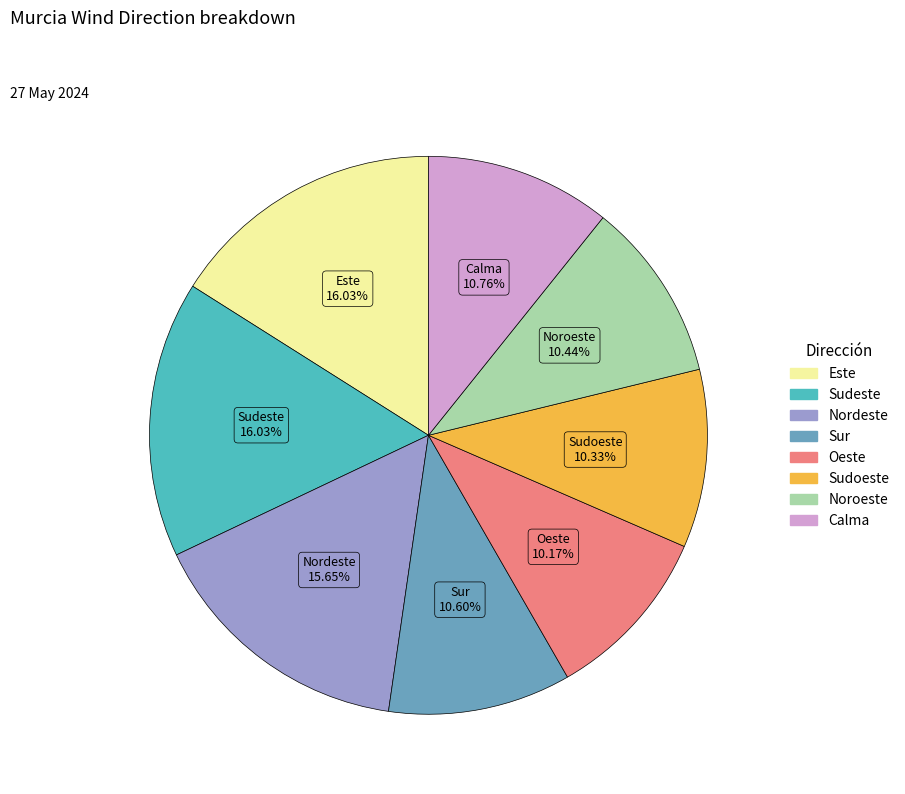

What percentage is the Sur slice, to the nearest percent?

11%